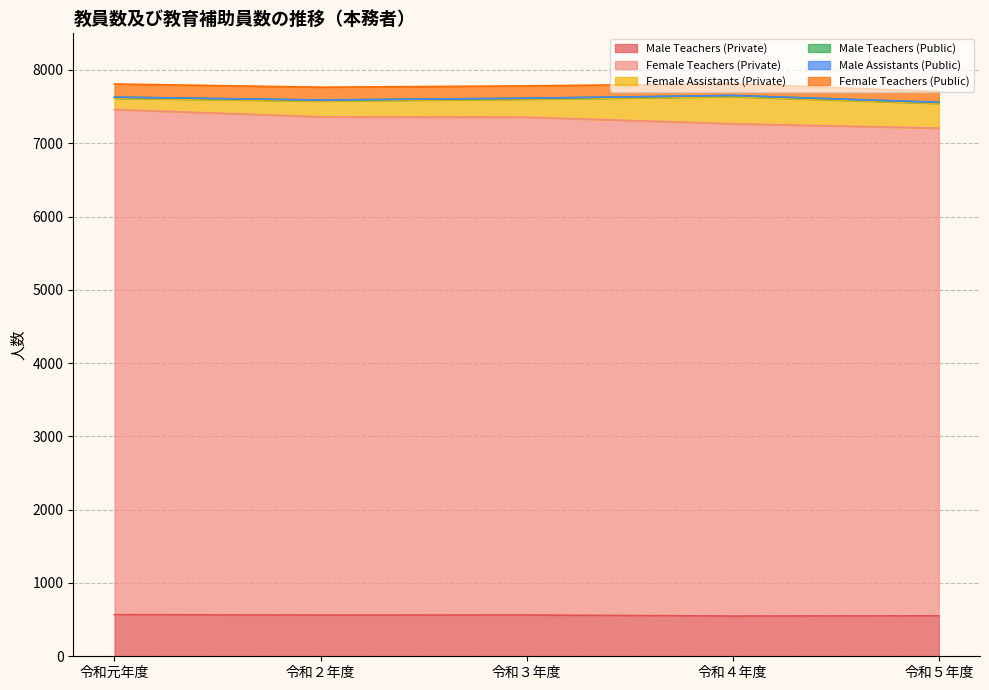

What is the minimum value for Male Teachers (Private)?

549